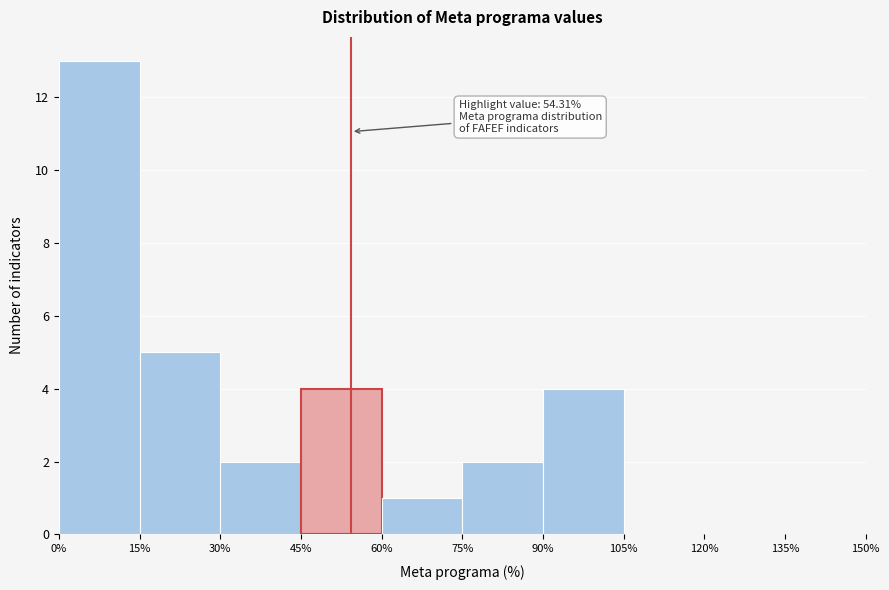

Which range on the x-axis has the tallest bar?

0% to 15%